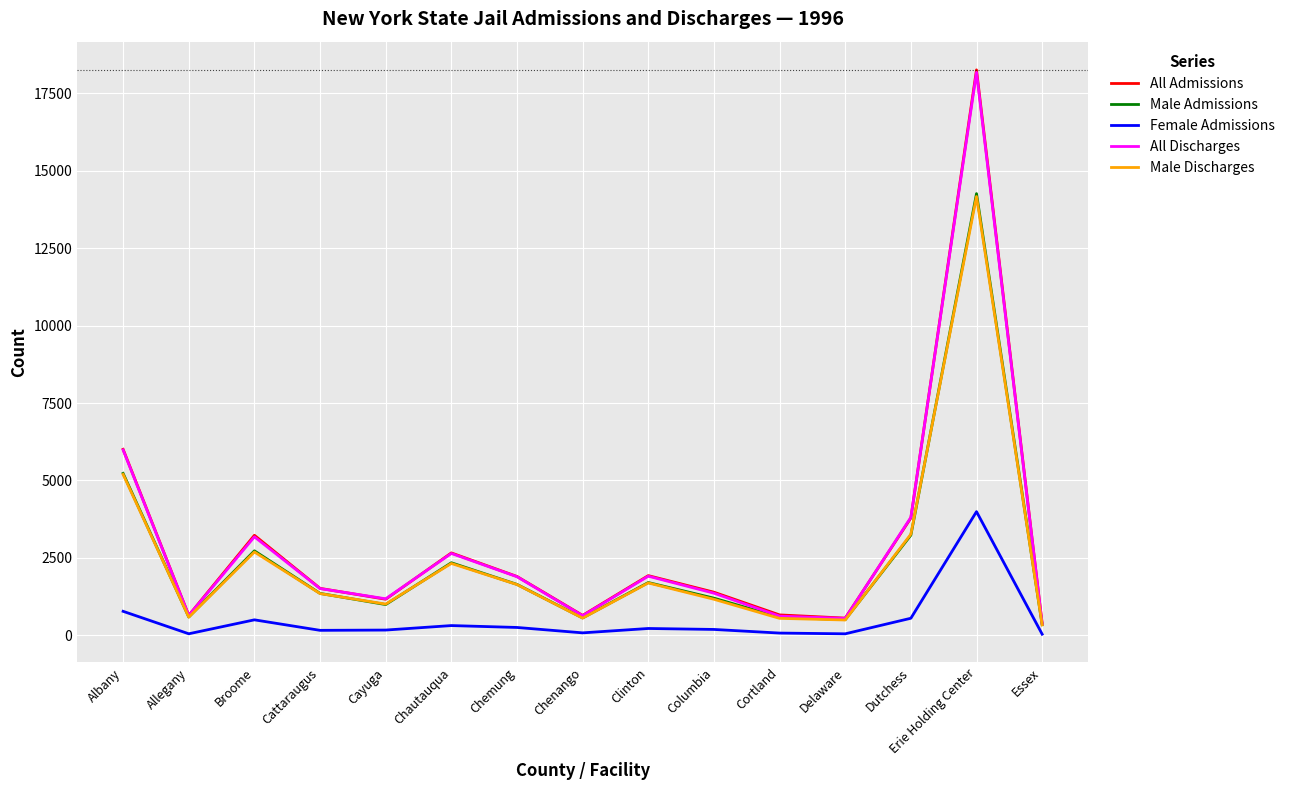

Count the number of categories in the chart.

15